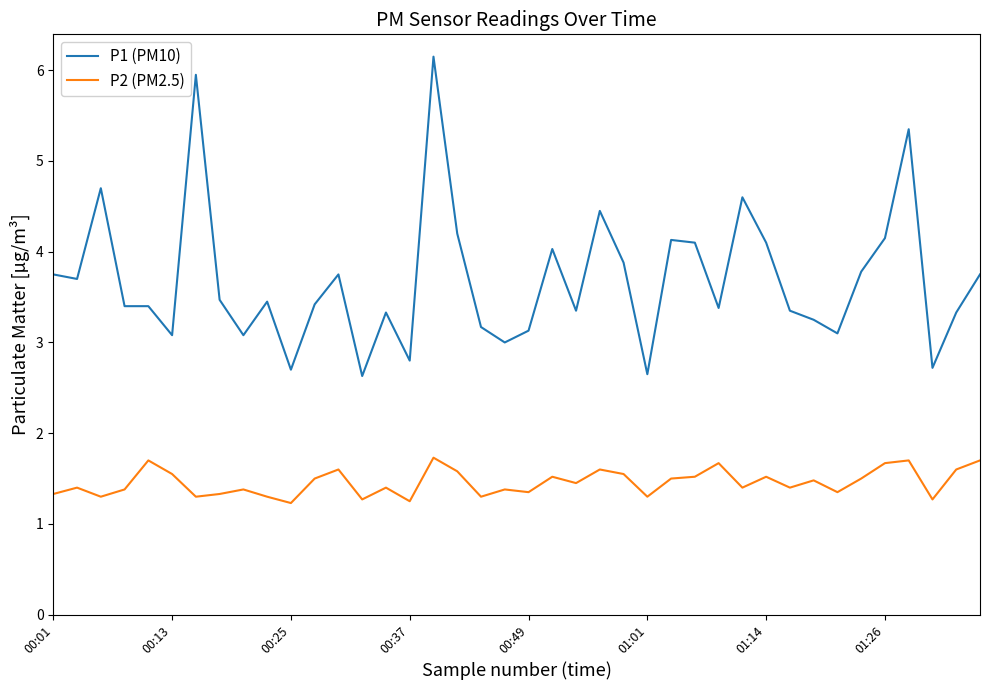

Which series has the widest spread of values?

P1 (PM10)